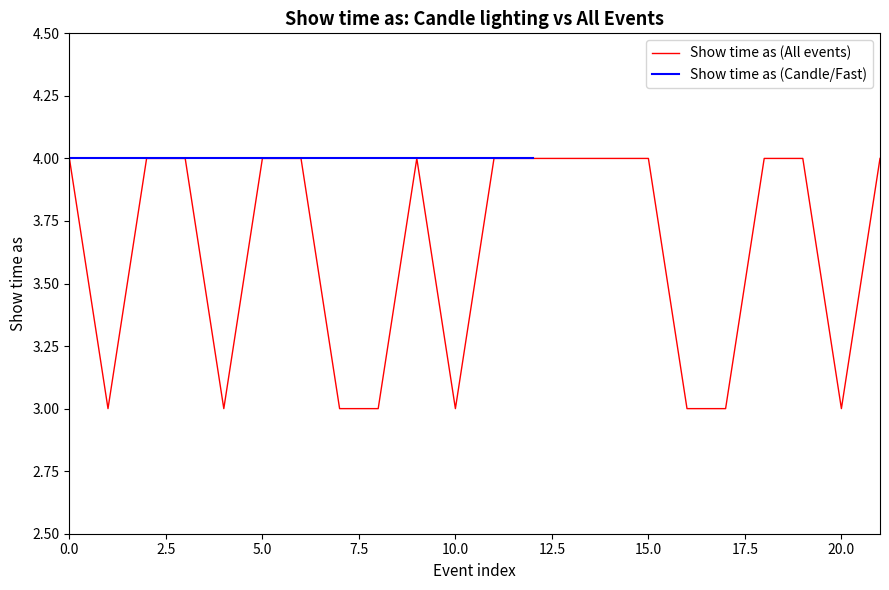

What is the maximum value for Show time as (All events)?

4